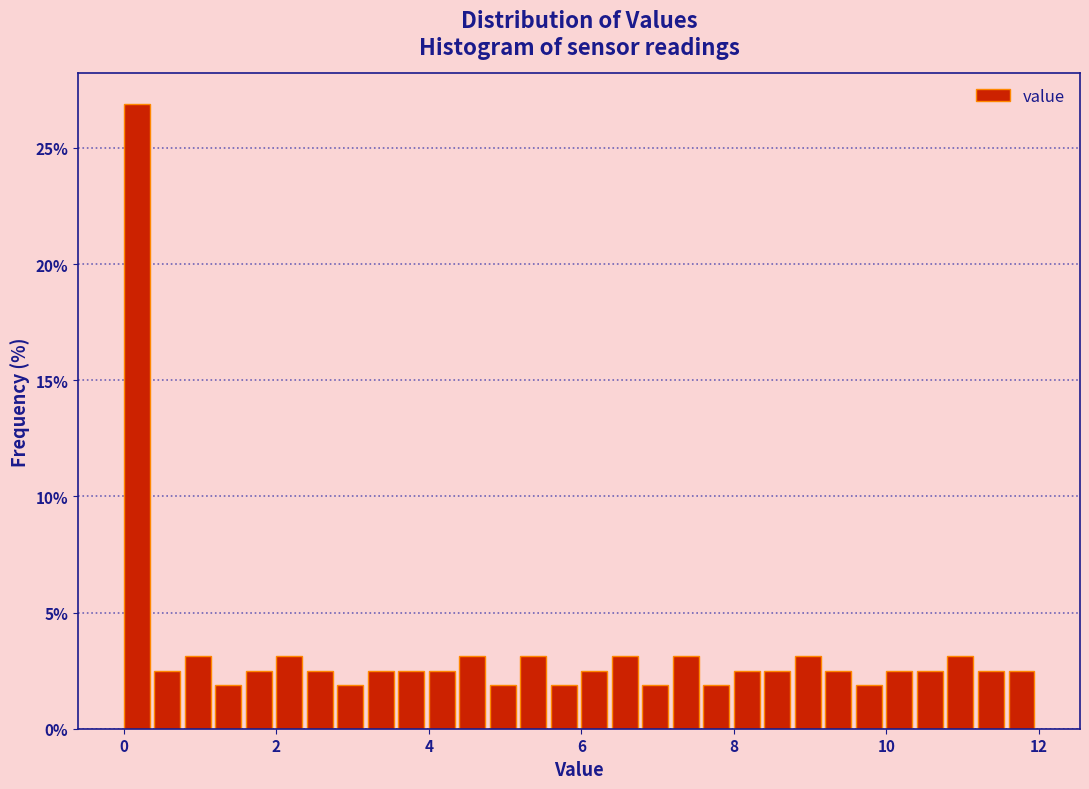

Read against the x-axis, roughly where is the centre of the tallest bar?

0.2